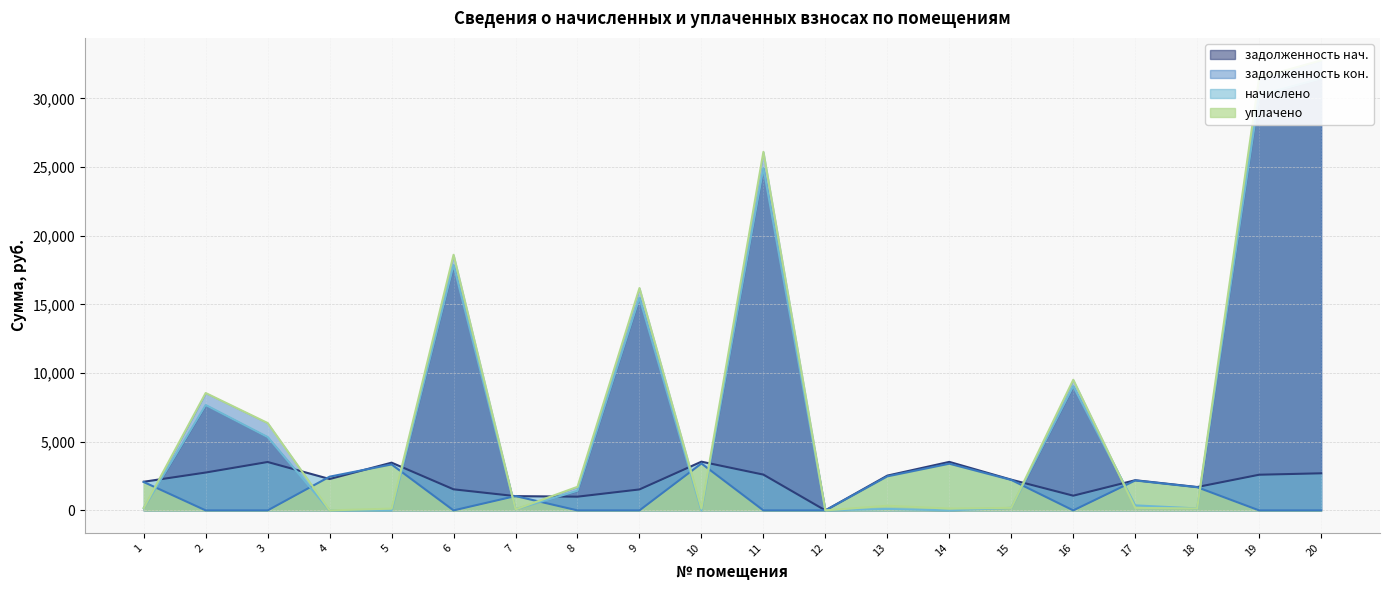

What is the sum of all задолженность_нач values?

144530.2